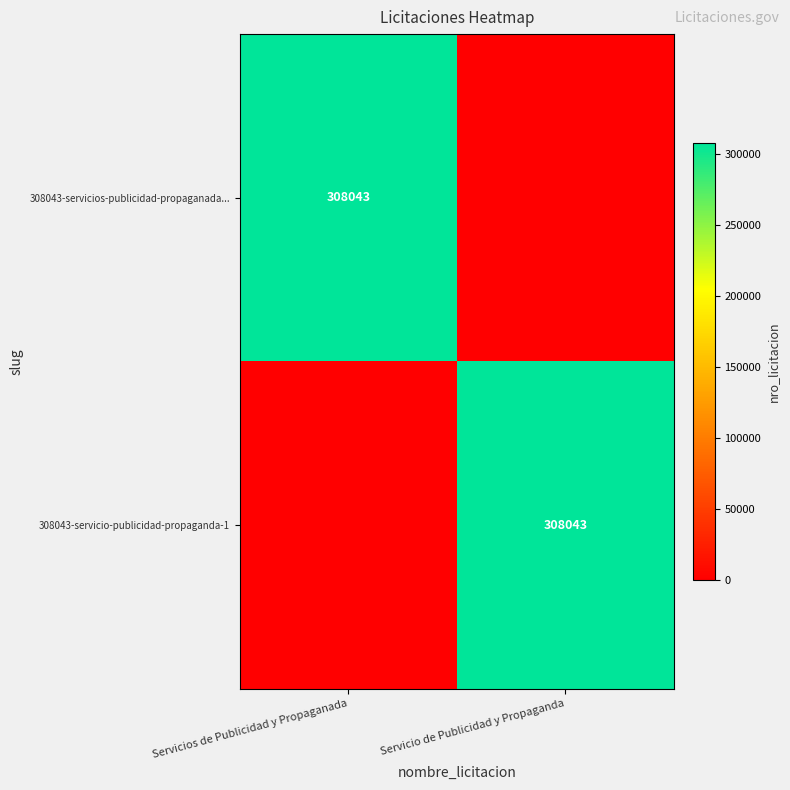

Is it true that 308043-servicio-publicidad-propaganda-1 equals 308043 at Servicio de Publicidad y Propaganda?

True